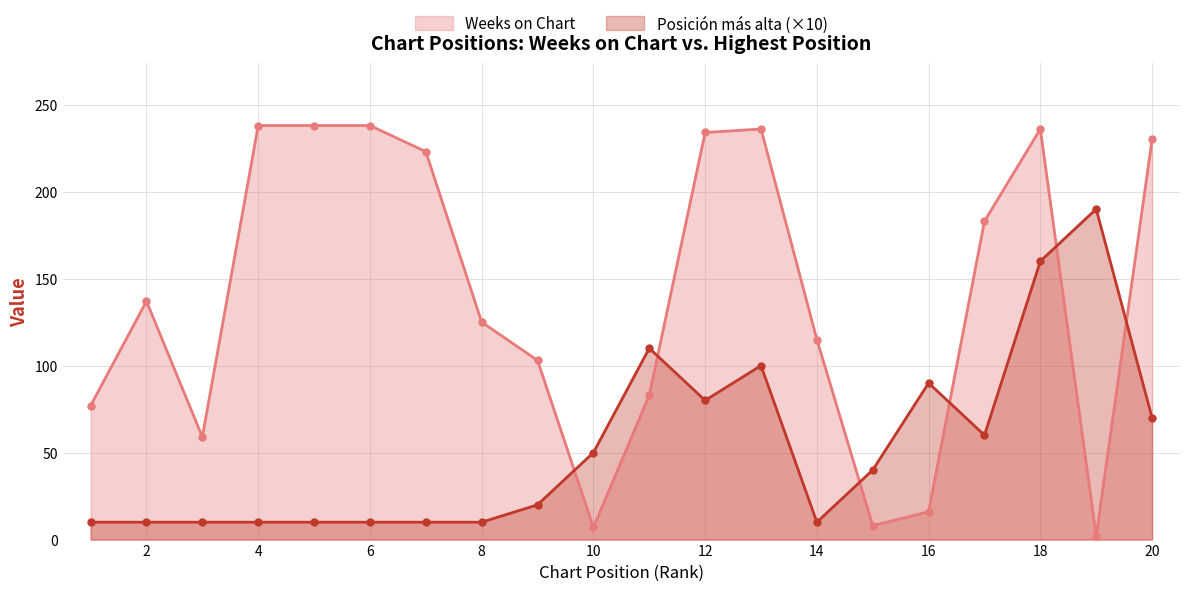

List the series in order of their peak value, lowest first.

Posición más alta (×10), Weeks on Chart